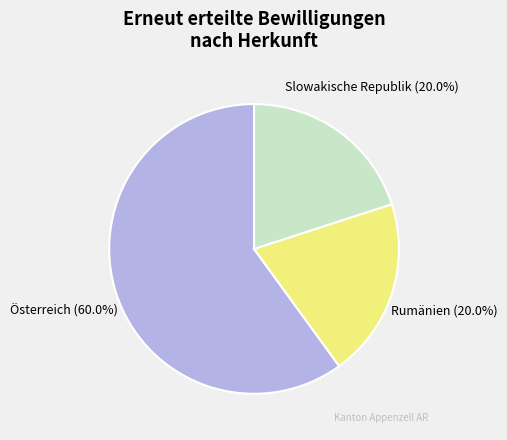

Is Österreich the majority of the pie?

Yes